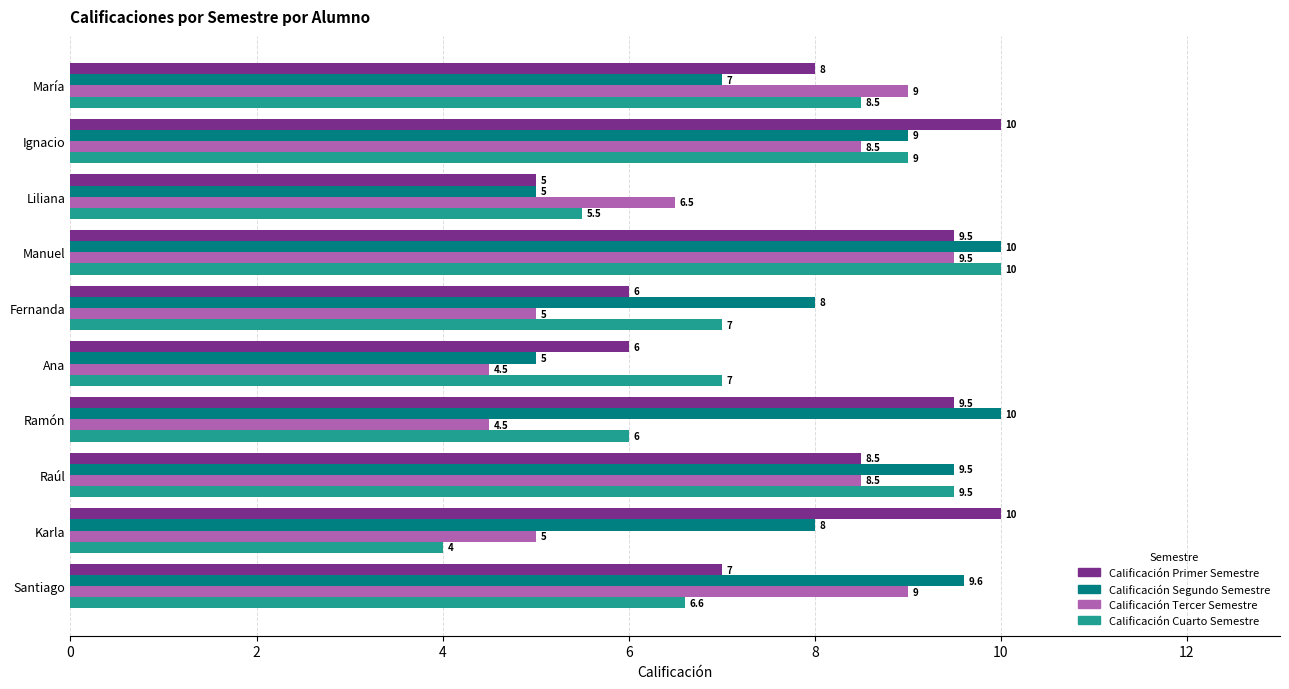

Which series has the largest range (max minus min)?

Calificación Cuarto Semestre